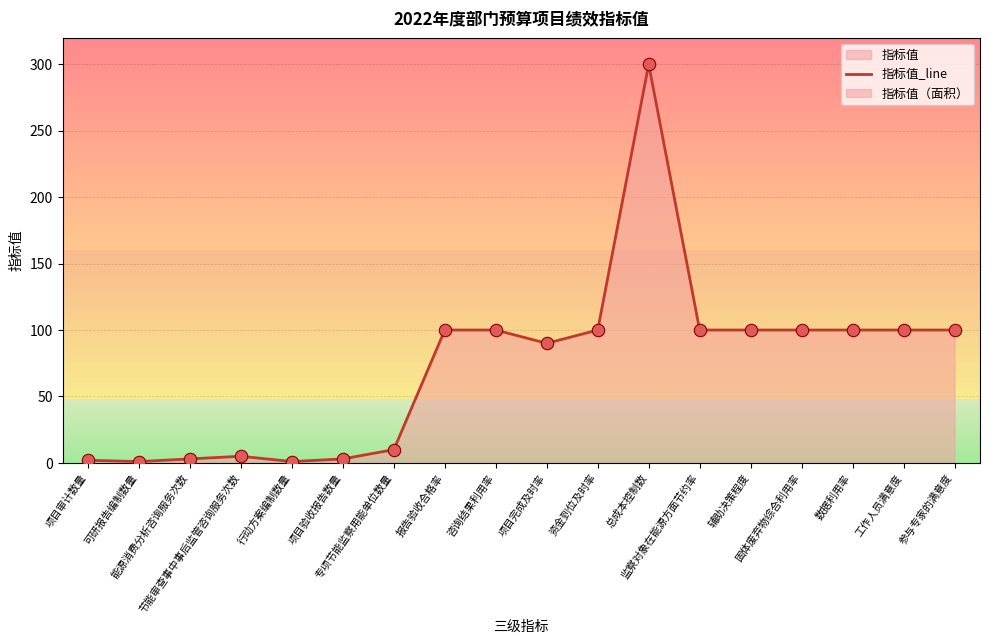

Which has a higher value, 咨询结果利用率 or 总成本控制数?

总成本控制数